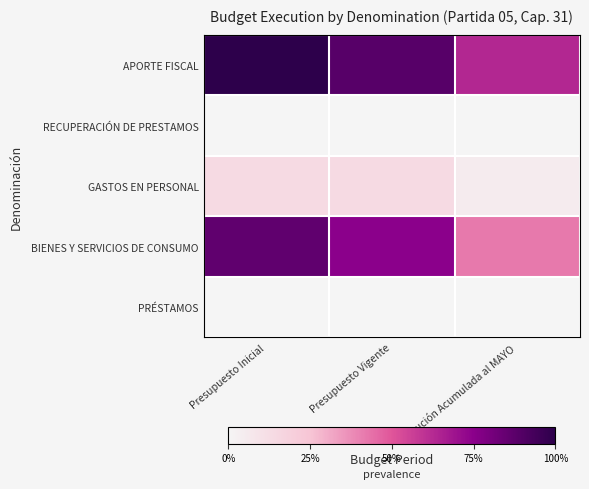

At Presupuesto Vigente, list the series in order from largest to smallest.

APORTE FISCAL, BIENES Y SERVICIOS DE CONSUMO, GASTOS EN PERSONAL, RECUPERACIÓN DE PRESTAMOS, PRÉSTAMOS